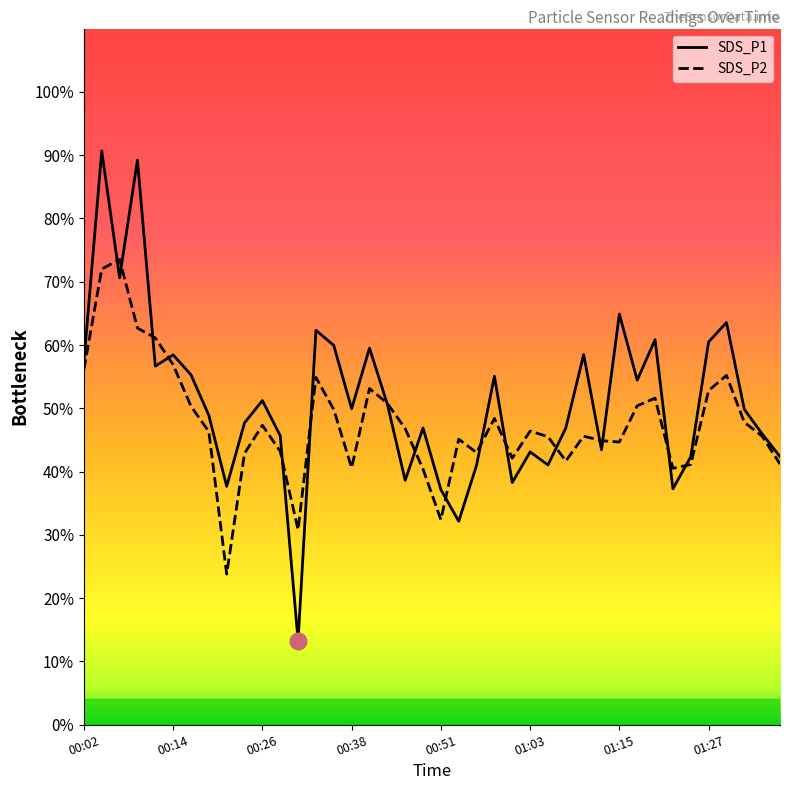

What are all the series names shown in the legend?

SDS_P1, SDS_P2